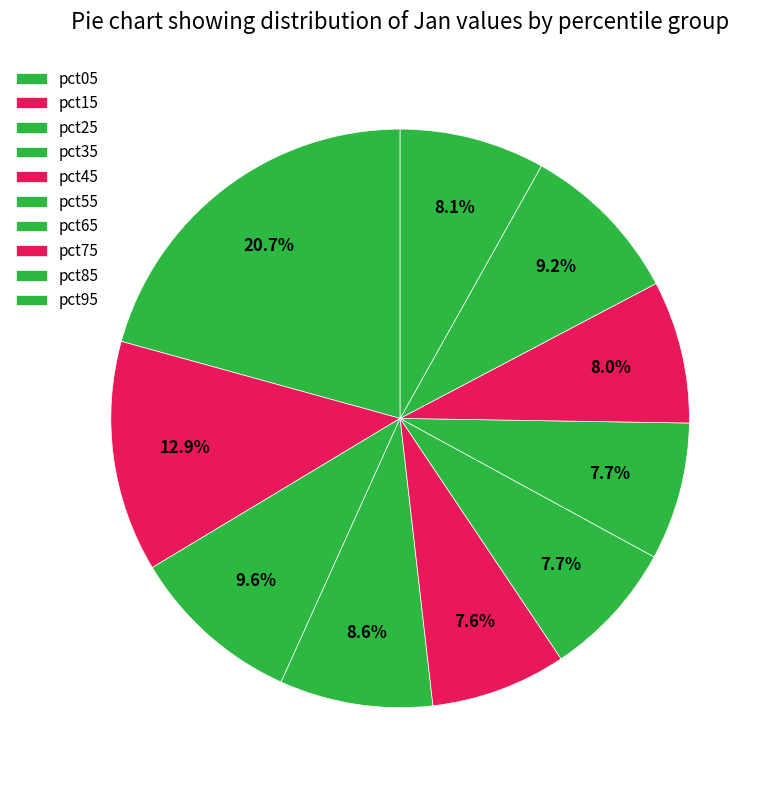

How many slices are in this pie chart?

10